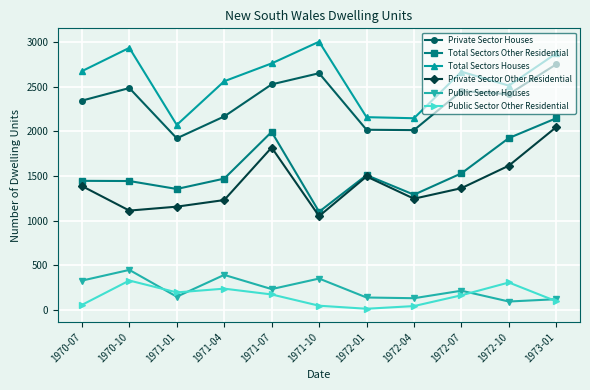

Is it true that Total Sectors Houses equals 514 at 1971-04?

False